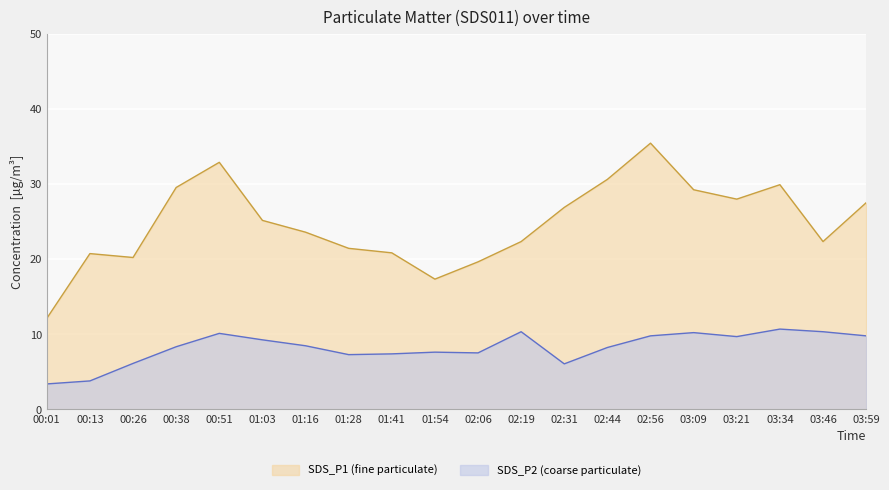

At which category is the sum across all series the highest?

02:56